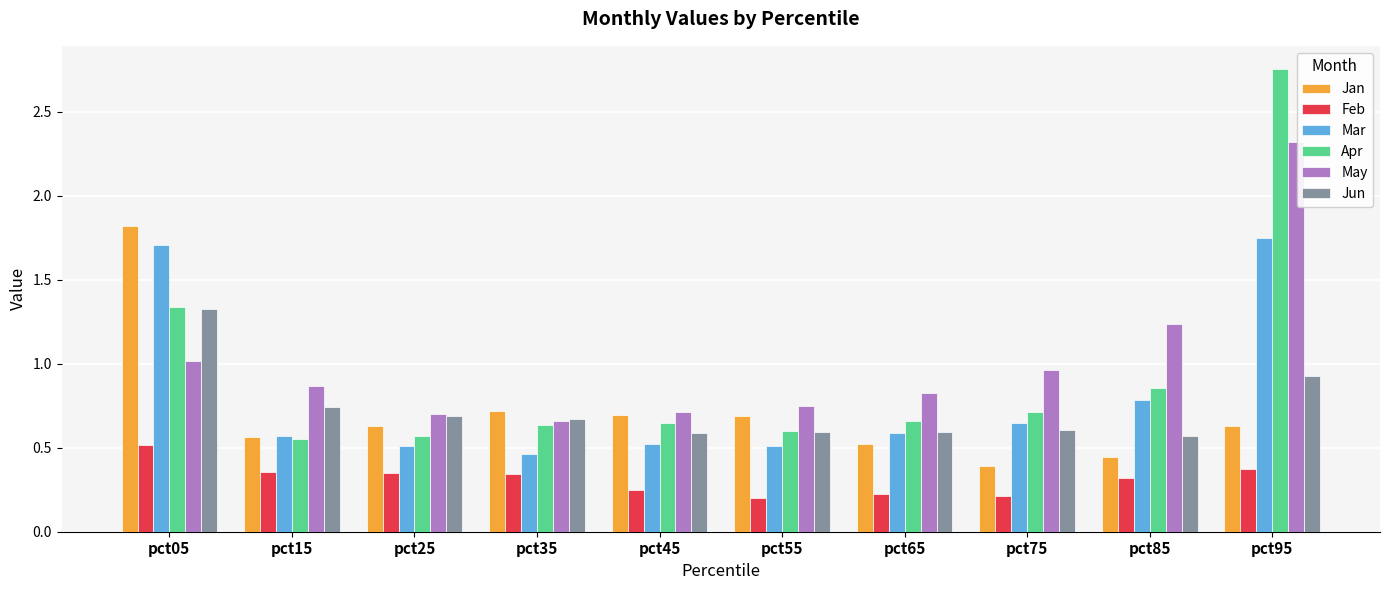

At how many categories does at least one series exceed 1?

3